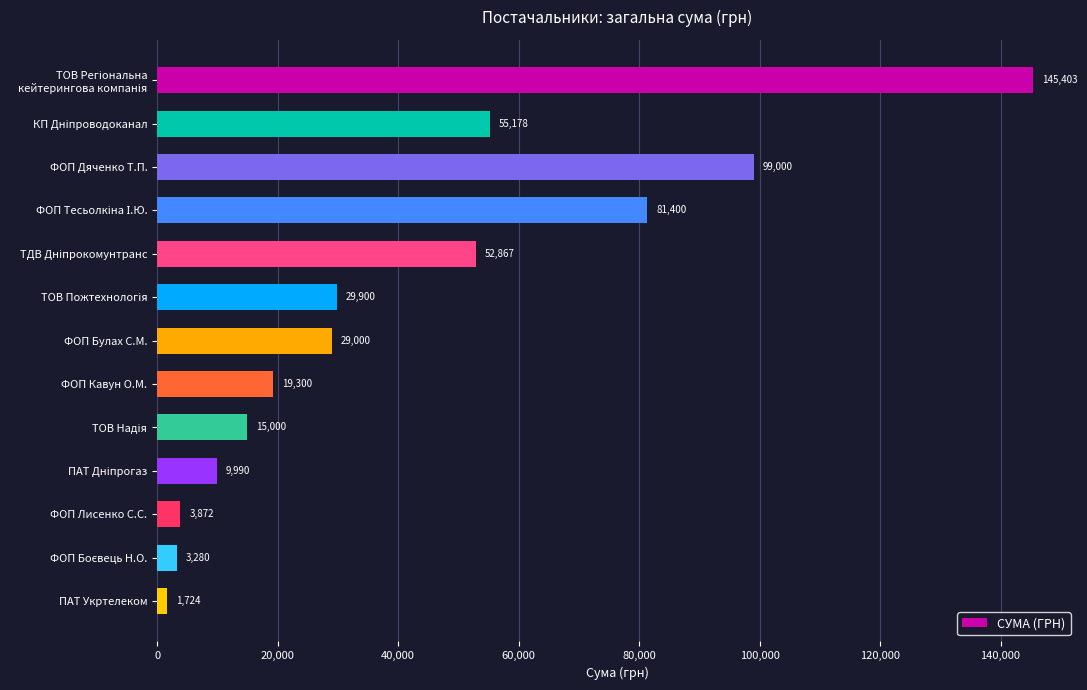

What is the average value?

41993.4